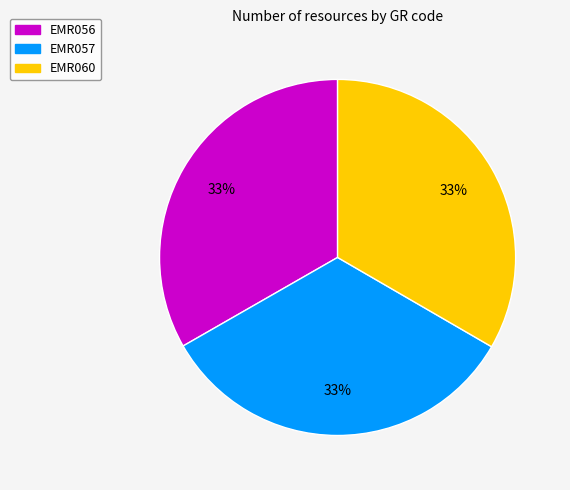

To the nearest percent, what is the average slice percentage?

33%